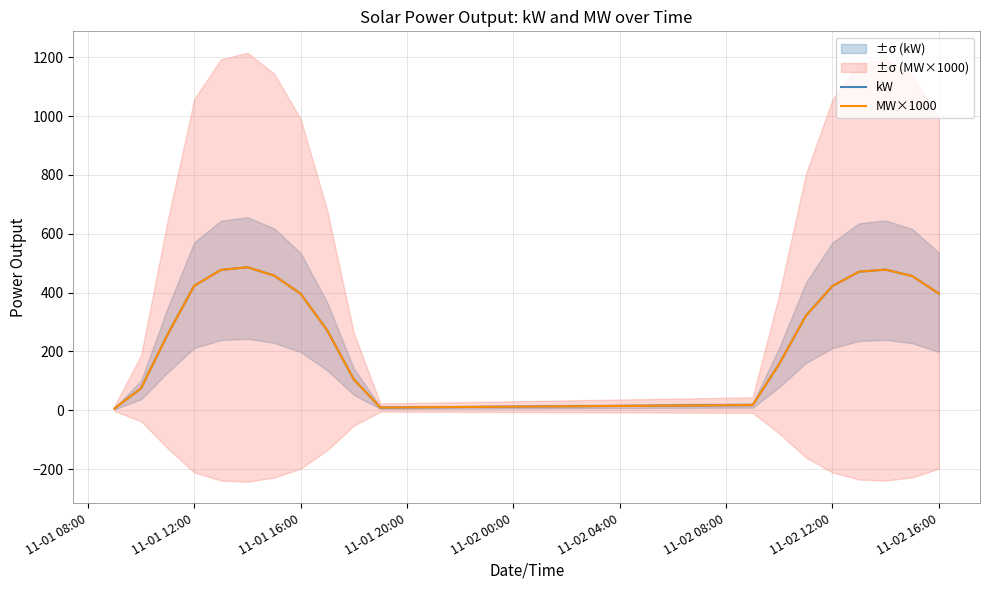

Rank the series by their maximum value, from lowest to highest.

kW, MW×1000